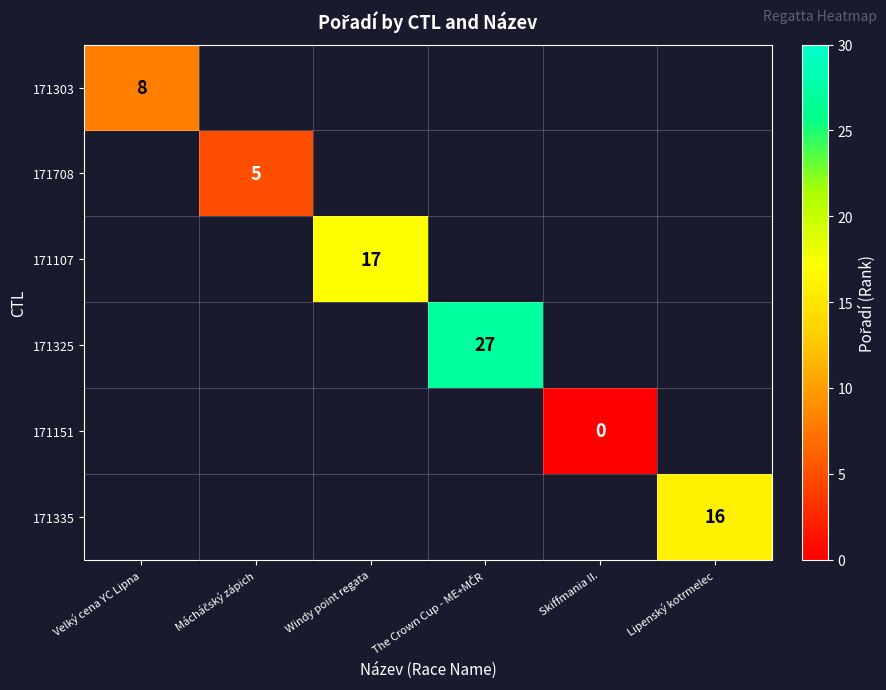

True or false: 171107 has a value of 7 at Windy point regata.

False